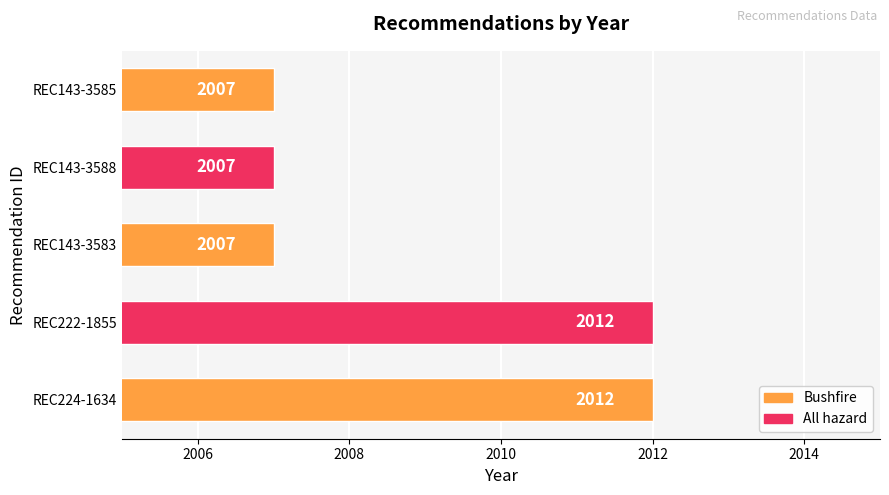

Does the chart contain any negative values?

No